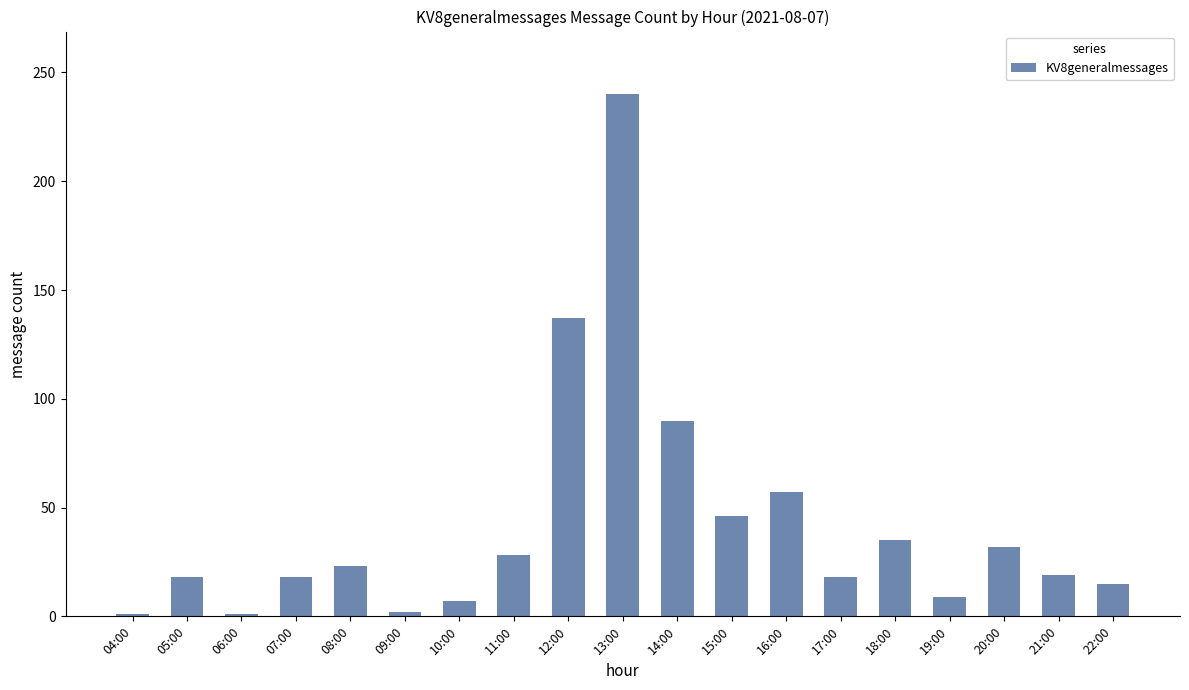

What is the change in value from 10:00 to 16:00?

+50